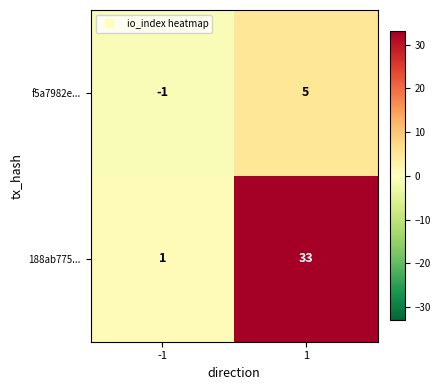

Reading left to right, extract all data points from this chart.

f5a7982e...: -1=-1	1=5
188ab775...: -1=1	1=33